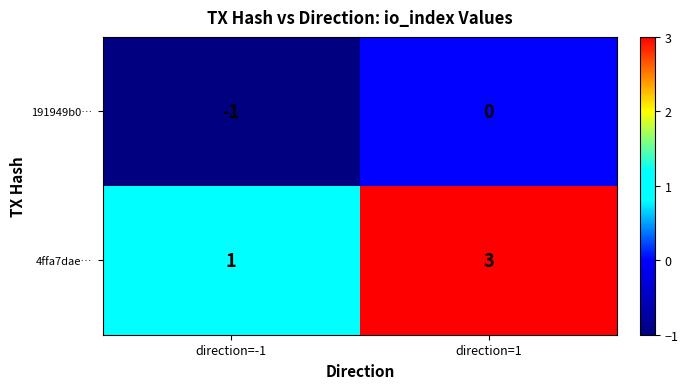

Is the value of 4ffa7dae… at direction=-1 greater than the value of 191949b0… at direction=-1?

Yes